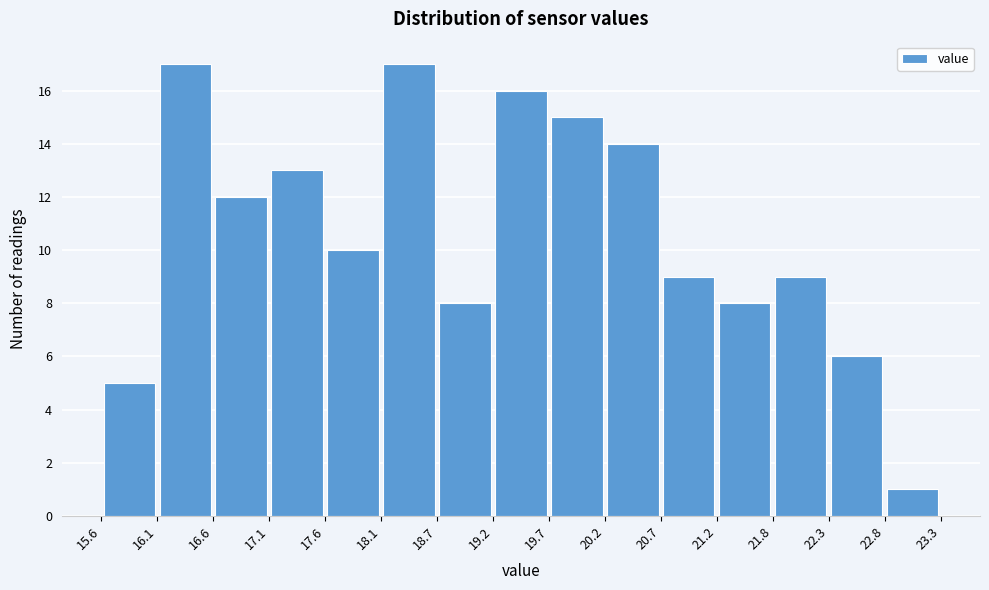

Reading left to right, transcribe this chart: for each bar, give the range it covers on the x-axis and its height. The values are not printed on the chart, so give them approximately, as read against the axis.

15.6 to 16.1: 5
16.1 to 16.6: 17
16.6 to 17.1: 12
17.1 to 17.6: 13
17.6 to 18.1: 10
18.1 to 18.7: 17
18.7 to 19.2: 8
19.2 to 19.7: 16
19.7 to 20.2: 15
20.2 to 20.7: 14
20.7 to 21.2: 9
21.2 to 21.8: 8
21.8 to 22.3: 9
22.3 to 22.8: 6
22.8 to 23.3: 1